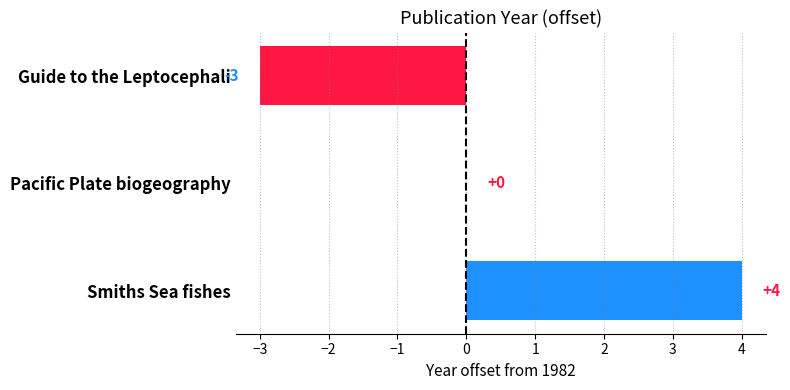

Reading top to bottom, what are all the values shown in this chart?

Guide to the Leptocephali=-3	Pacific Plate biogeography=0	Smiths Sea fishes=4